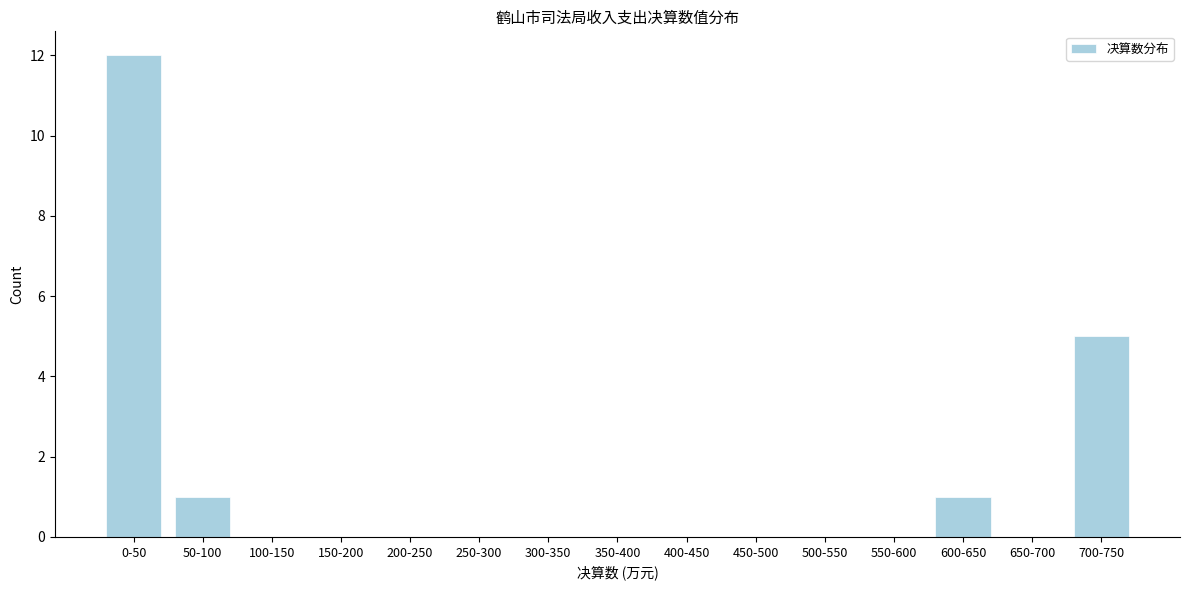

Reading left to right, transcribe all the data shown in this chart.

0-50=12	50-100=1	100-150=0	150-200=0	200-250=0	250-300=0	300-350=0	350-400=0	400-450=0	450-500=0	500-550=0	550-600=0	600-650=1	650-700=0	700-750=5